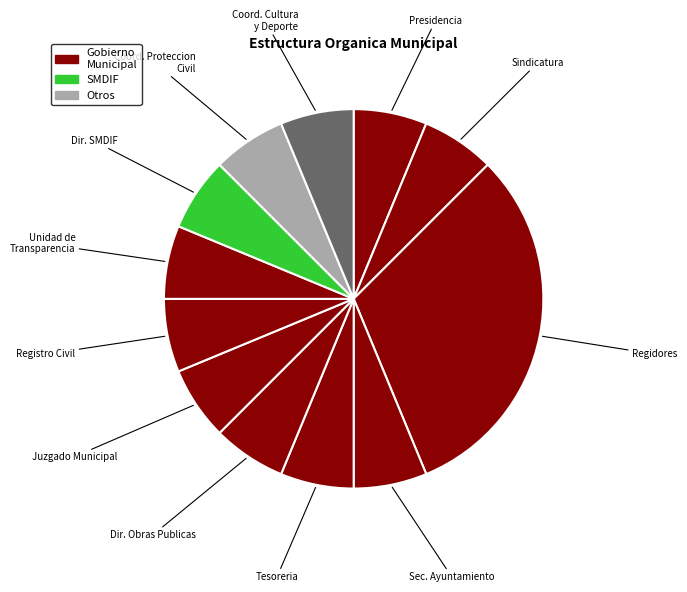

How many slices are in this pie chart?

12